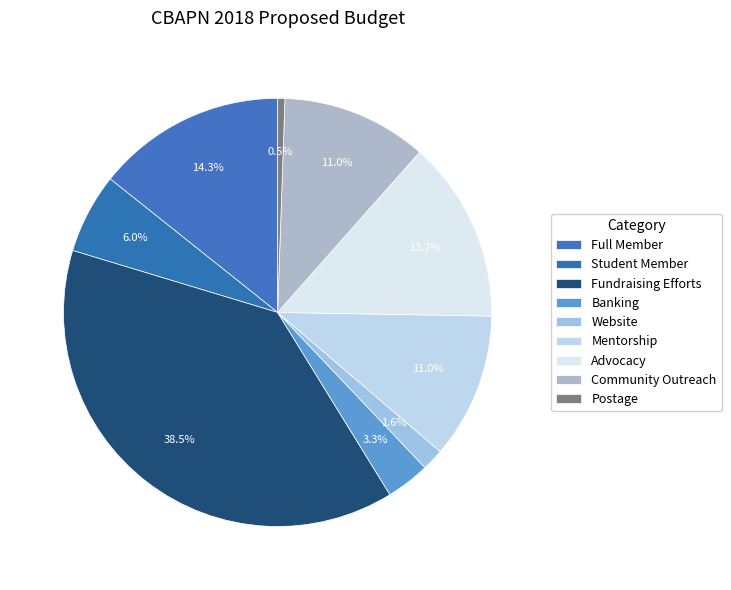

Between Fundraising Efforts and Student Member, which is larger?

Fundraising Efforts